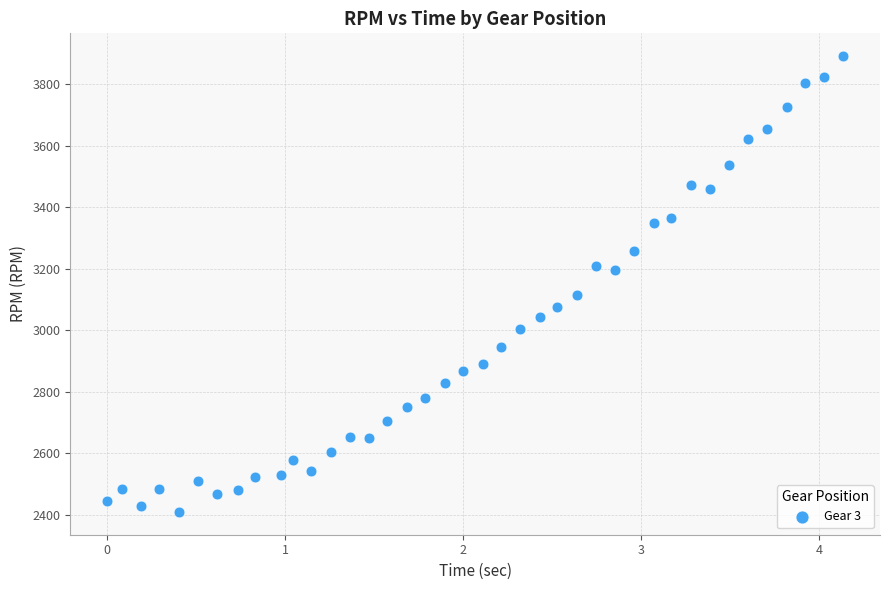

What is the range of Y values (max minus min)?

1482